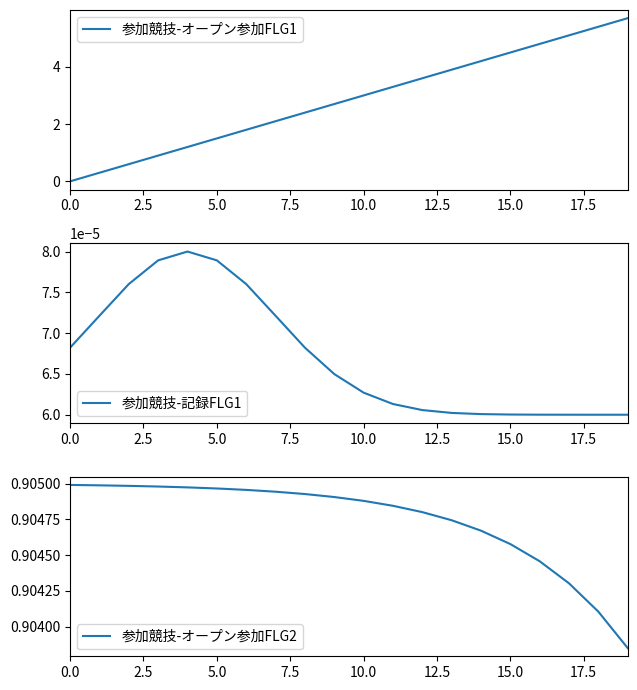

Which series changed the most between 15 and 18?

参加競技-オープン参加FLG1